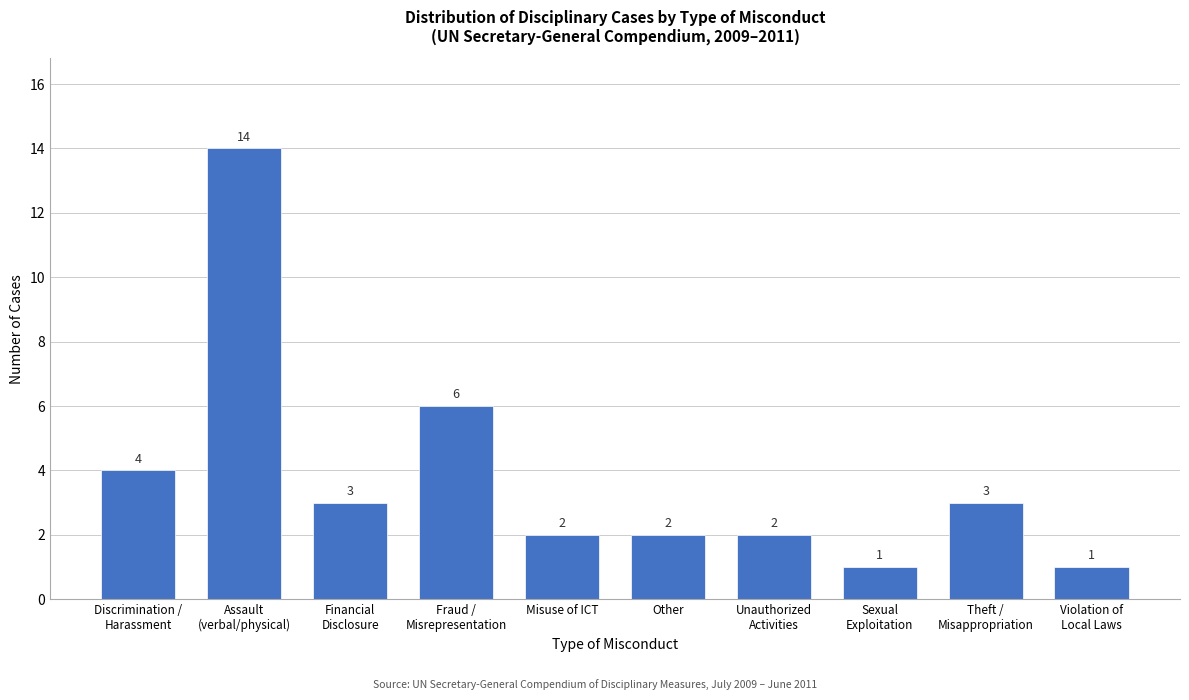

Reading left to right, transcribe all the data shown in this chart.

4	14	3	6	2	2	2	1	3	1